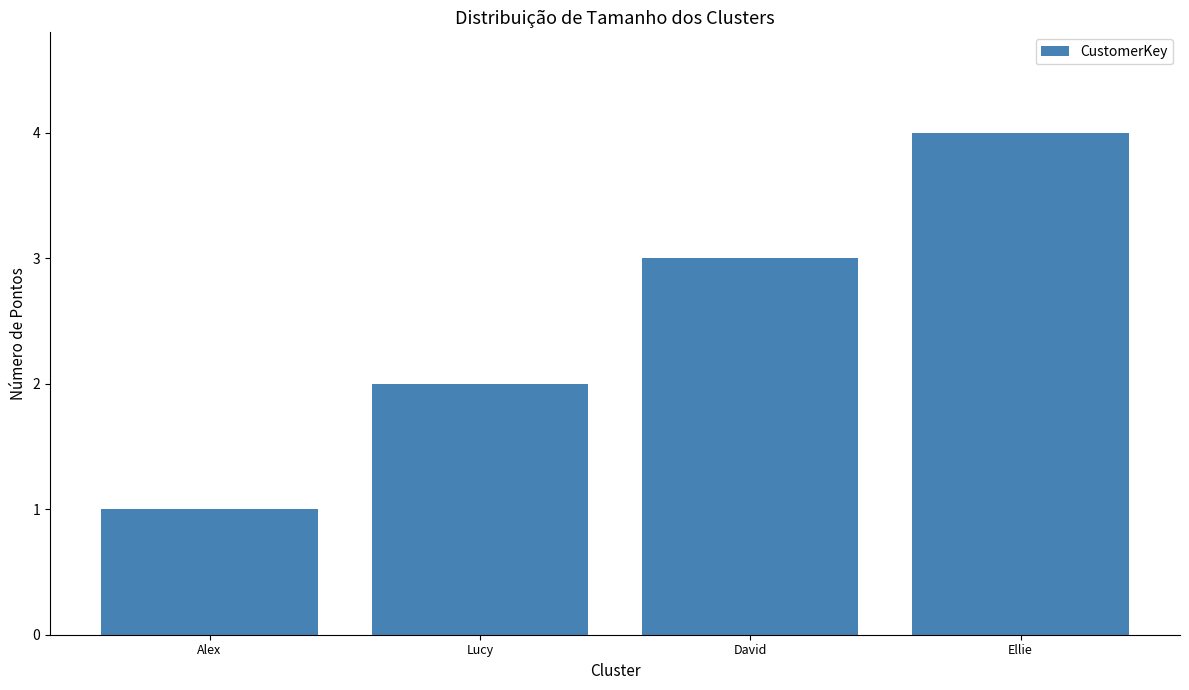

Rank the categories by value from highest to lowest.

Ellie, David, Lucy, Alex